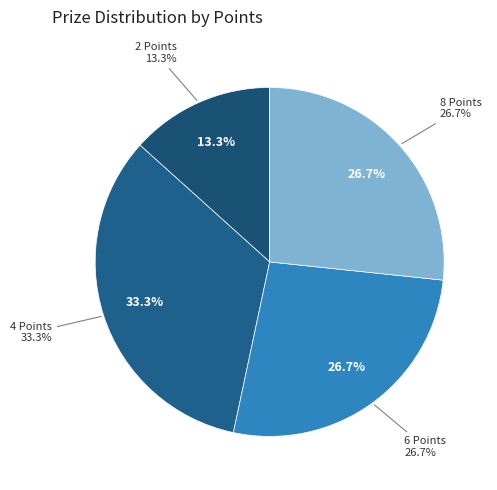

How many segments does this pie chart have?

4